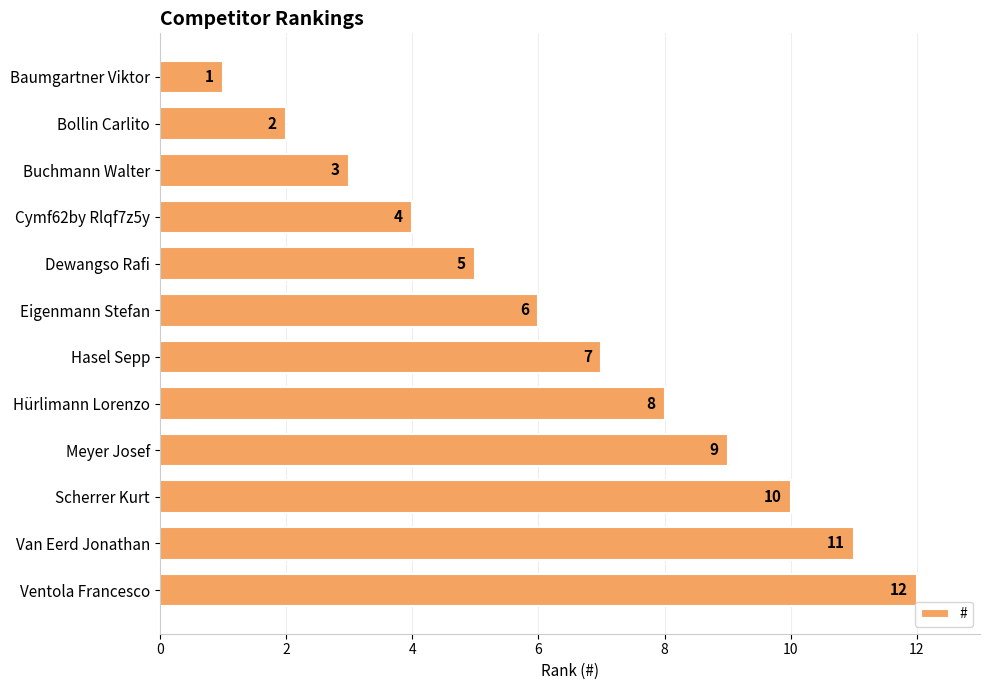

Is it true that the value at Dewangso Rafi is 2?

False